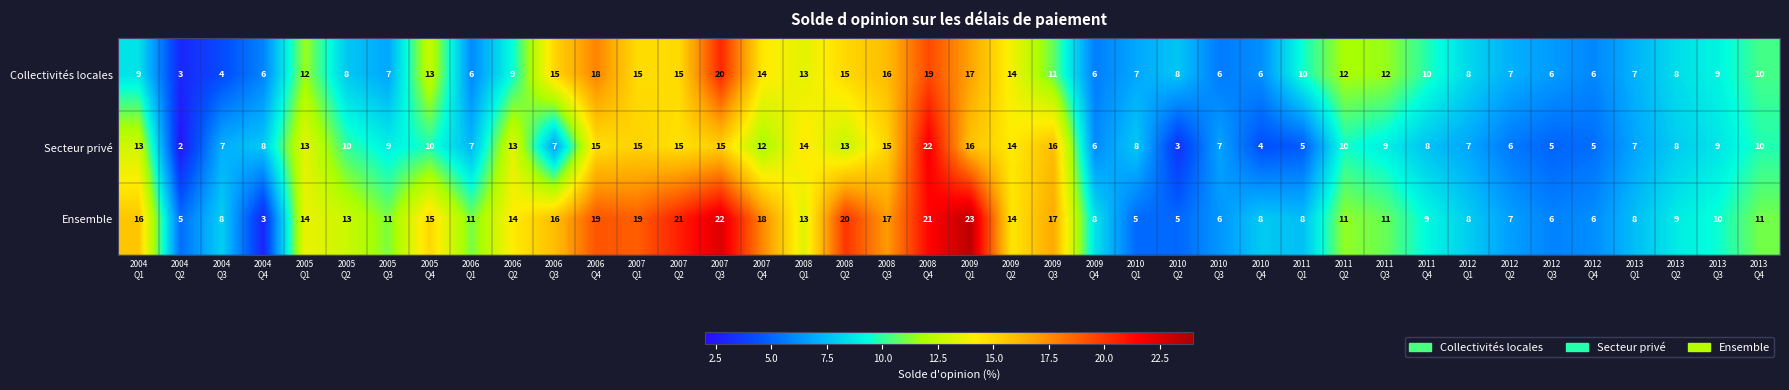

At which category is the sum across all series the highest?

2008
Q4